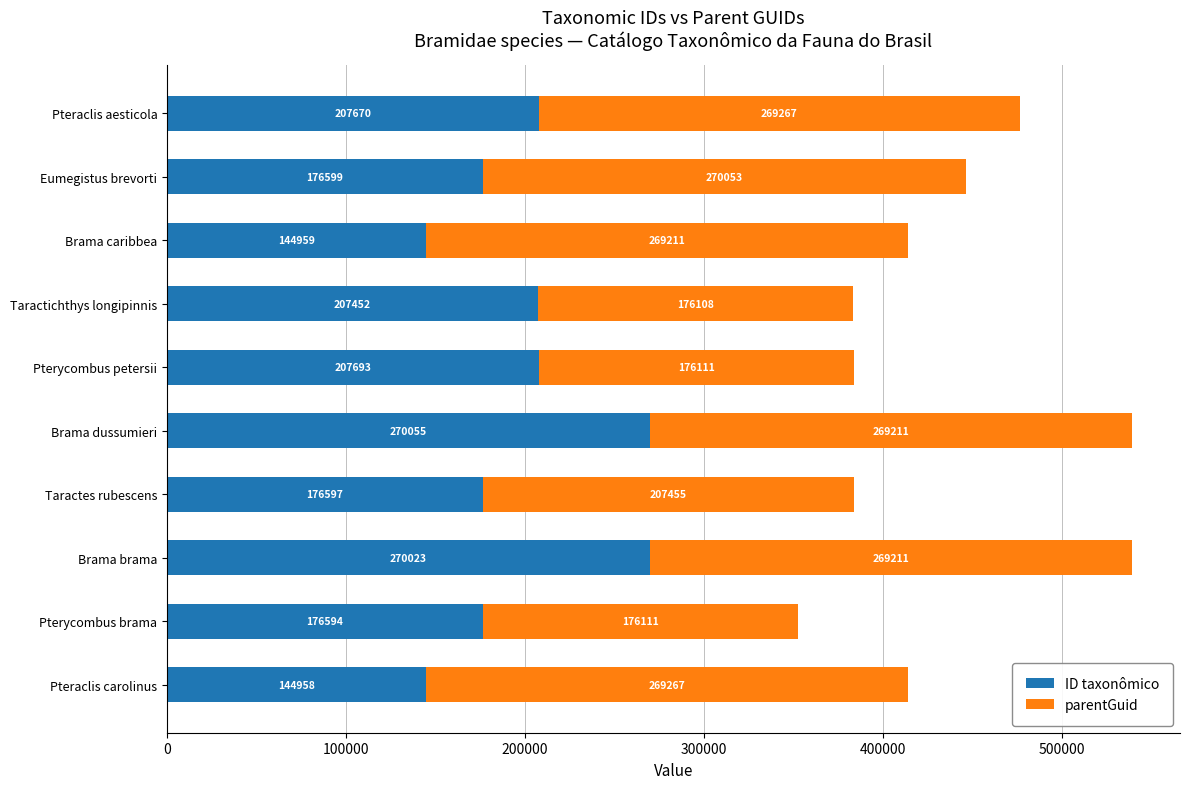

What is the difference between the ID taxonômico values at Pterycombus petersii and Pteraclis aesticola?

23